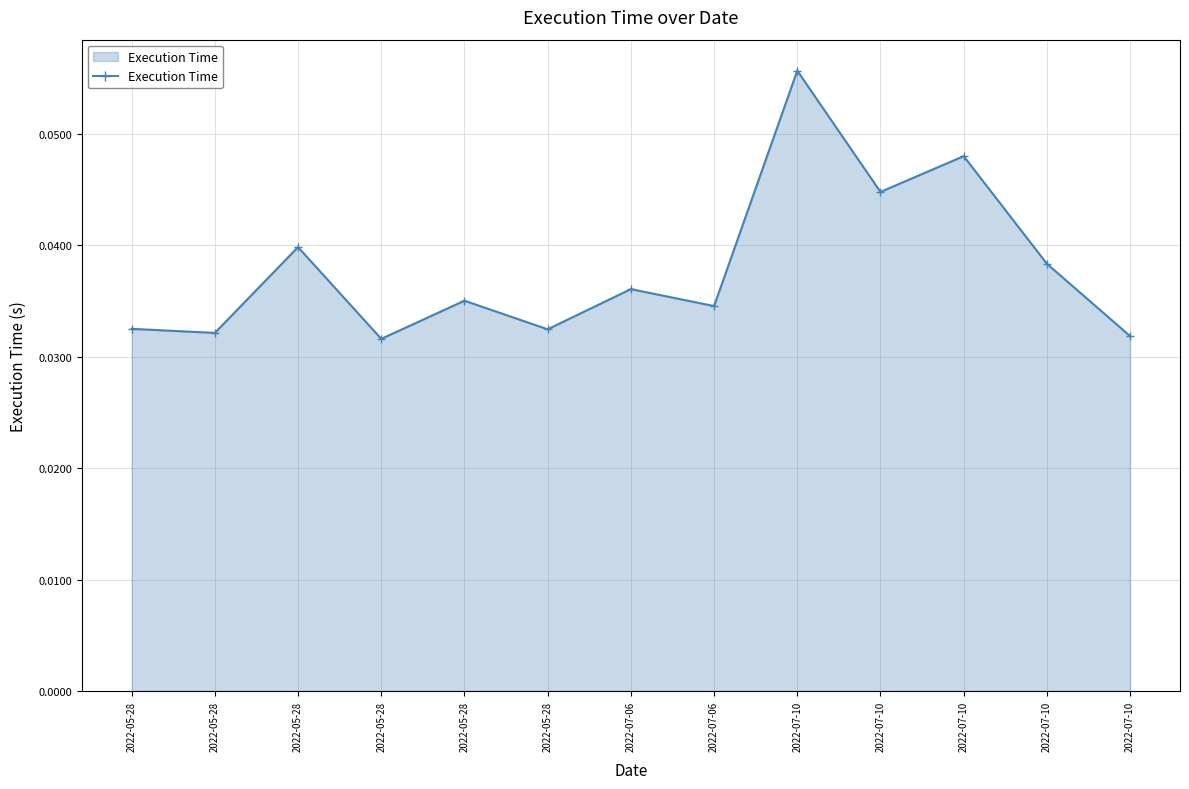

How many lines are shown in the chart?

1